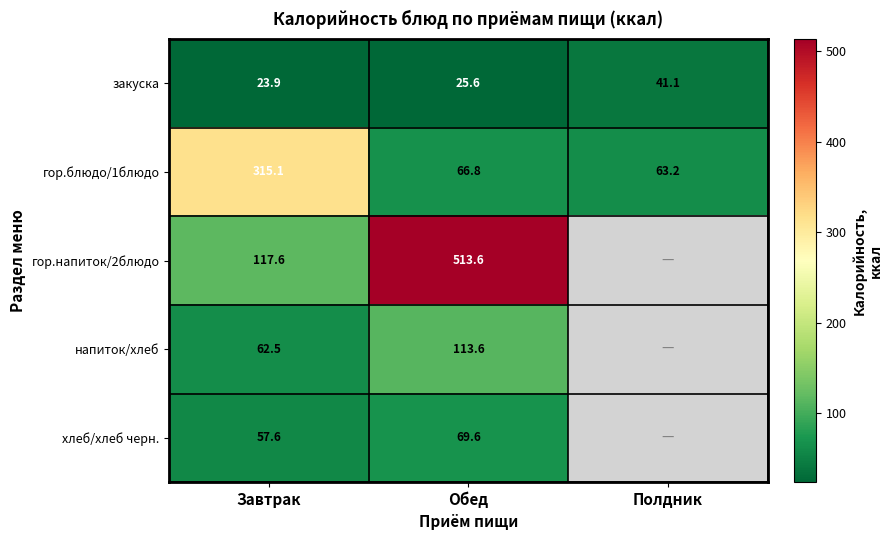

What is the maximum value for гор.блюдо/1блюдо?

315.1